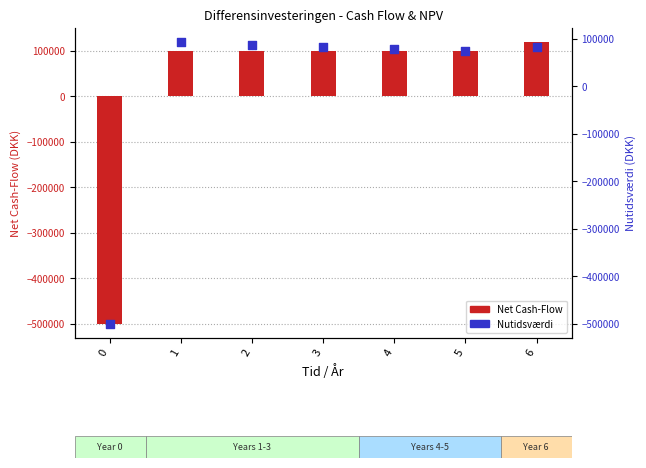

What is the total value across all series at 0?

-1000000.0